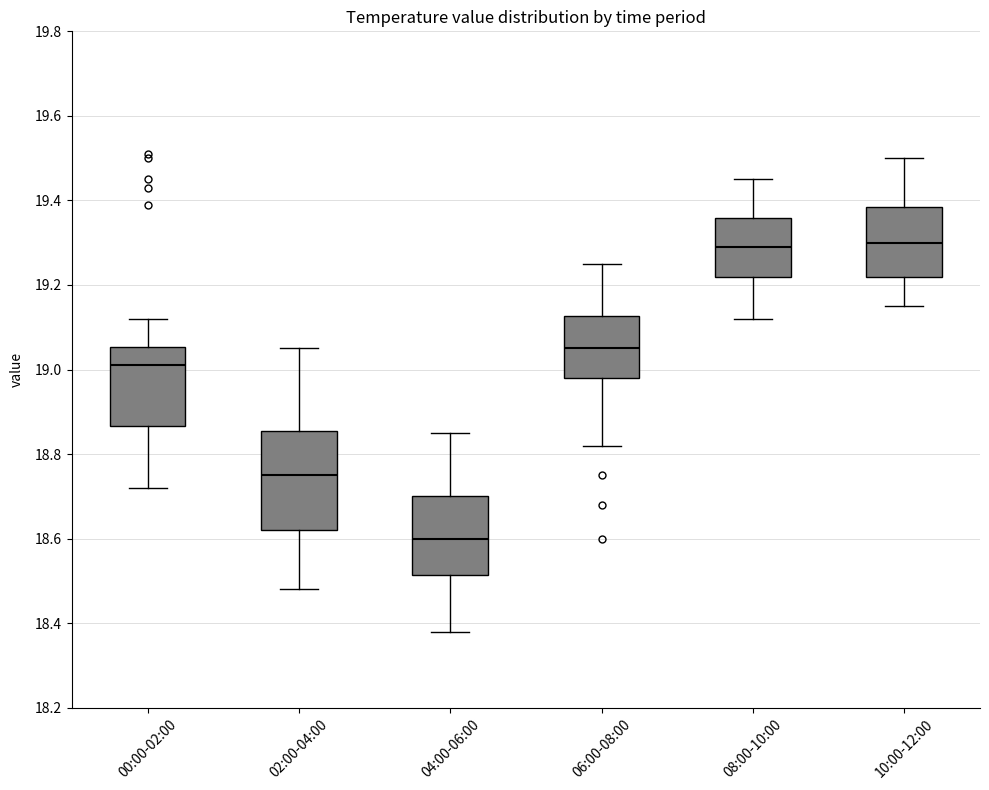

Reading left to right, transcribe this box plot: for each box, give where its median line is, the range the box spans, and where its two whiskers end, as read against the y-axis. The values are not printed on the chart, so give them approximately, as read against the axis.

00:00-02:00: median 19.02, box 18.86 to 19.06, whiskers 18.72 to 19.12
02:00-04:00: median 18.76, box 18.62 to 18.86, whiskers 18.48 to 19.06
04:00-06:00: median 18.60, box 18.52 to 18.70, whiskers 18.38 to 18.86
06:00-08:00: median 19.06, box 18.98 to 19.12, whiskers 18.82 to 19.26
08:00-10:00: median 19.30, box 19.22 to 19.36, whiskers 19.12 to 19.46
10:00-12:00: median 19.30, box 19.22 to 19.38, whiskers 19.16 to 19.50